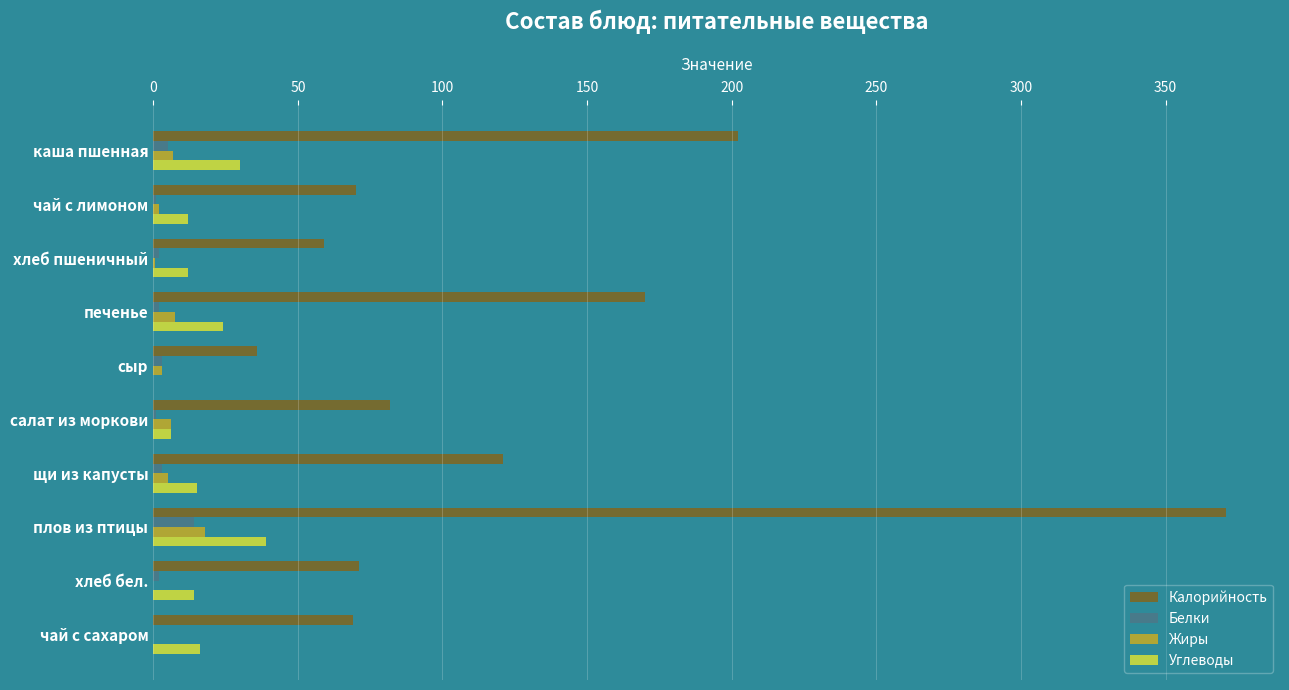

What is the sum of all Углеводы values?

168.0